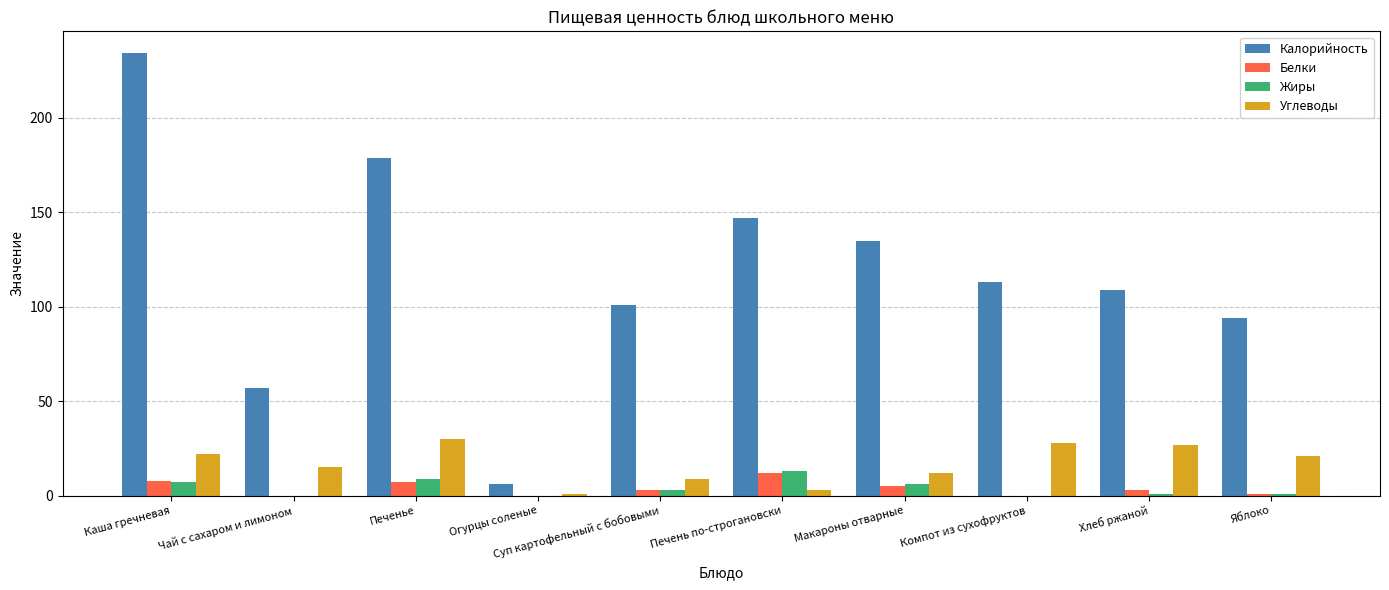

Which series changed the most between Чай с сахаром и лимоном and Макароны отварные?

Калорийность